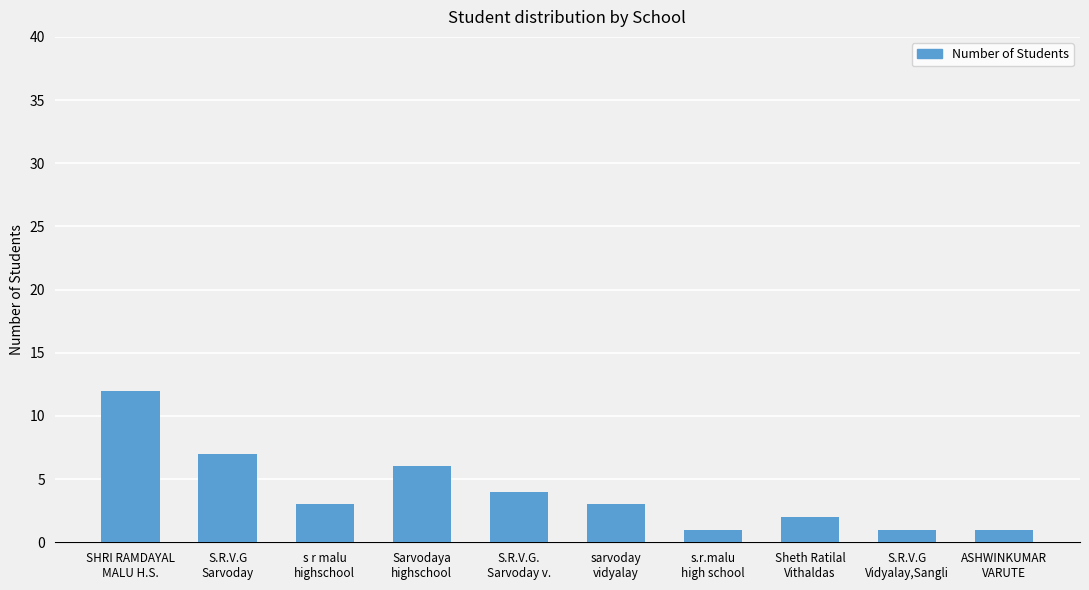

Reading left to right, extract all data points from this chart.

12	7	3	6	4	3	1	2	1	1